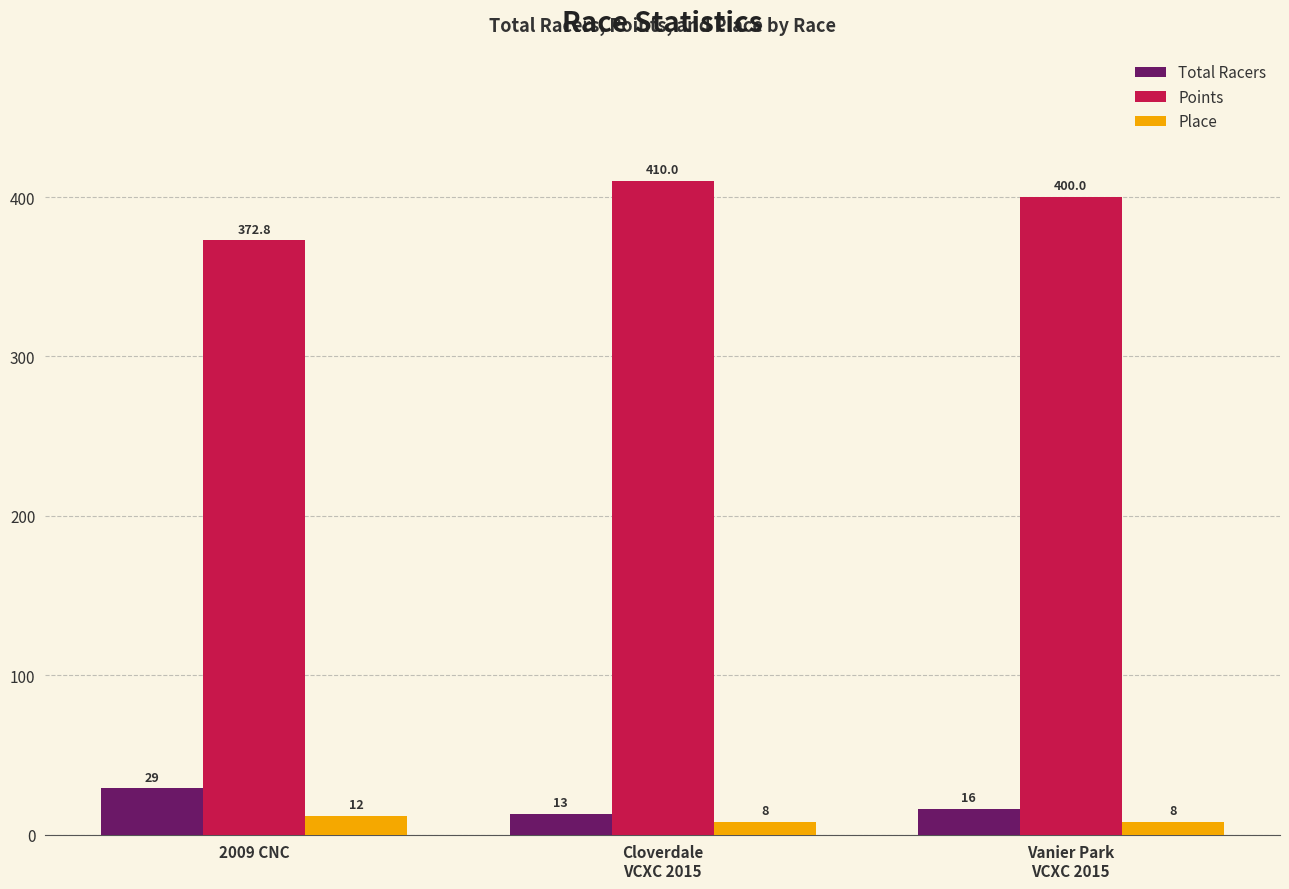

At which label does Total Racers first exceed 16?

2009 CNC